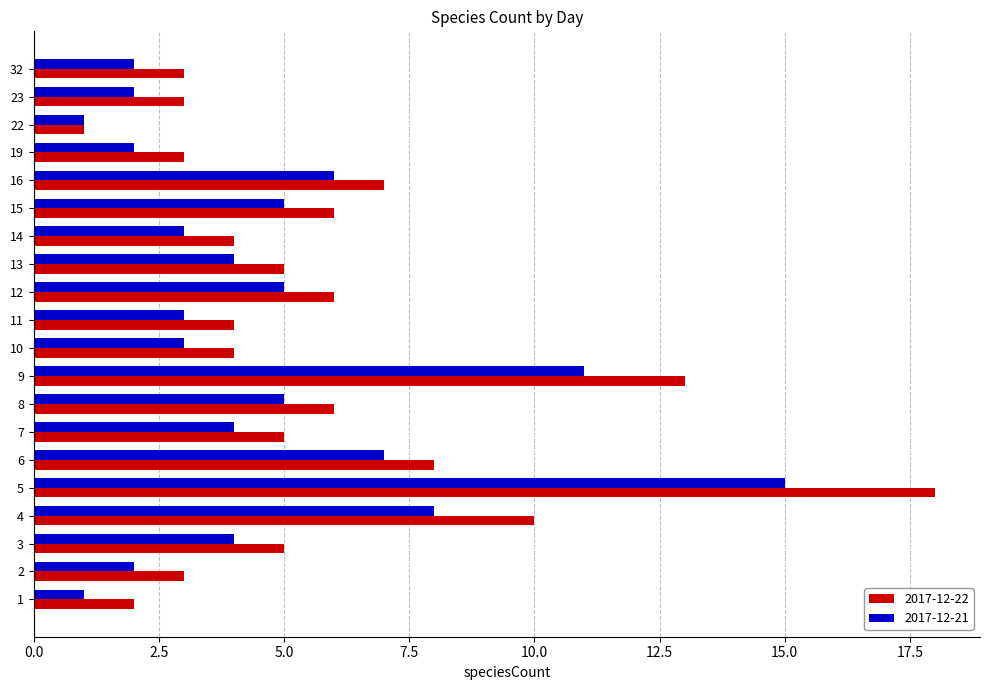

Which series has the widest spread of values?

2017-12-22